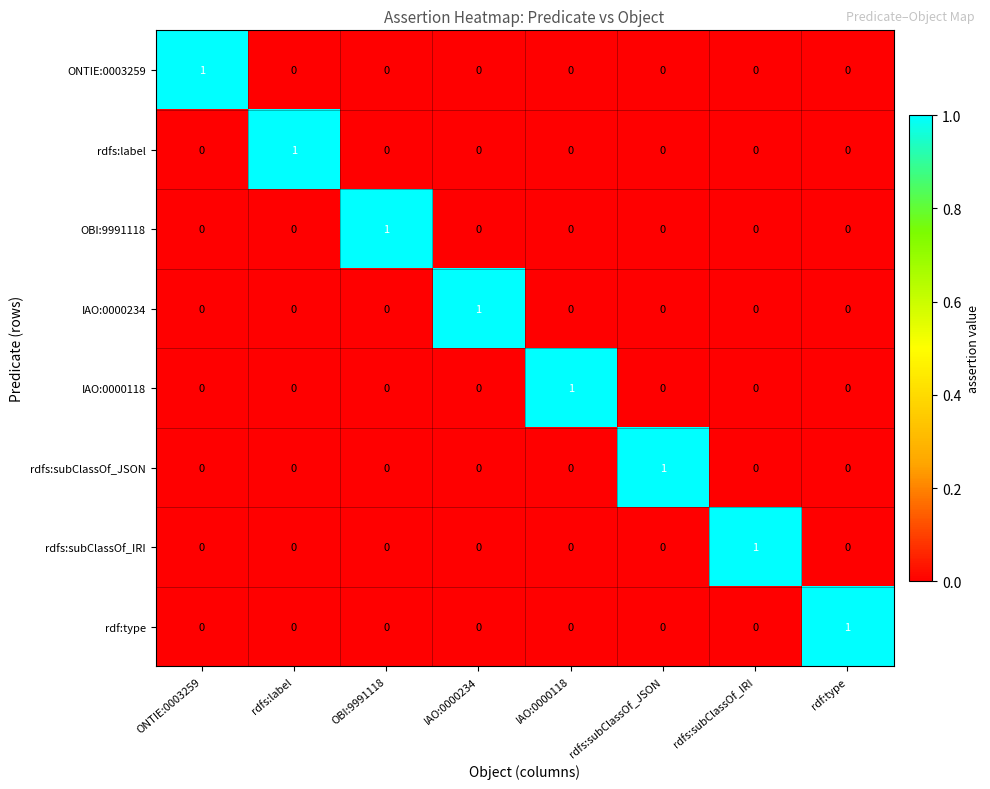

Is it true that ONTIE:0003259 equals 0 at rdfs:label?

True